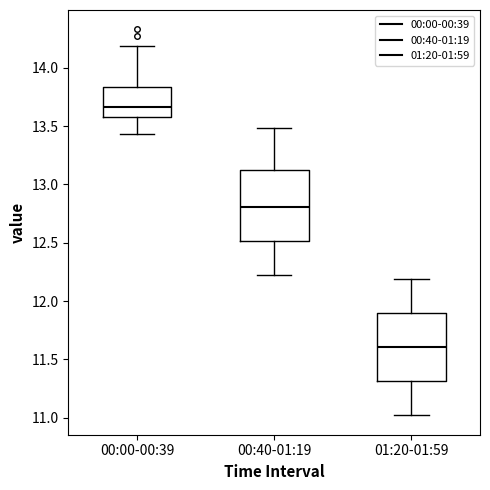

Reading left to right, transcribe this box plot: for each box, give where its median line is, the range the box spans, and where its two whiskers end, as read against the y-axis. The values are not printed on the chart, so give them approximately, as read against the axis.

00:00-00:39: median 13.65, box 13.60 to 13.85, whiskers 13.45 to 14.20
00:40-01:19: median 12.80, box 12.50 to 13.15, whiskers 12.20 to 13.50
01:20-01:59: median 11.60, box 11.30 to 11.90, whiskers 11.00 to 12.20